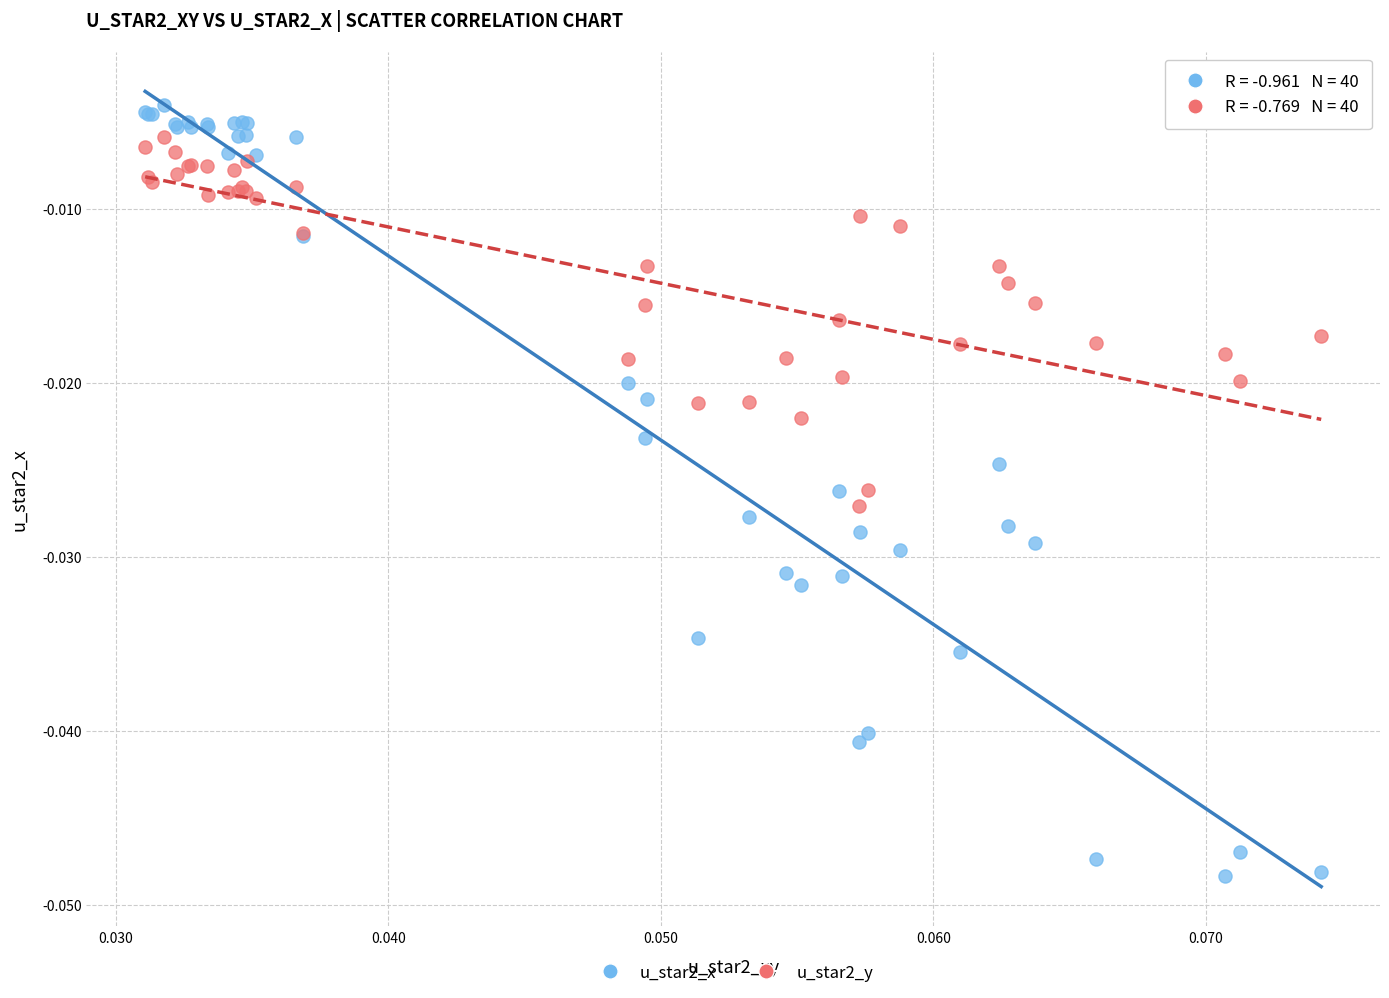

Which series contains the lowest Y value?

u_star2_x